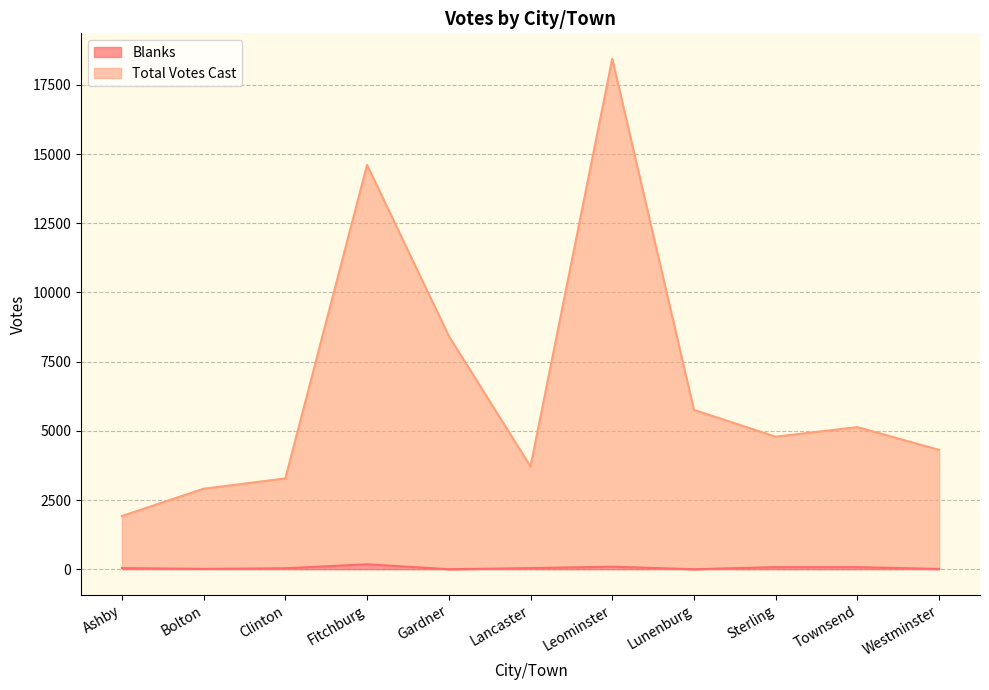

What is the maximum value for Blanks?

178